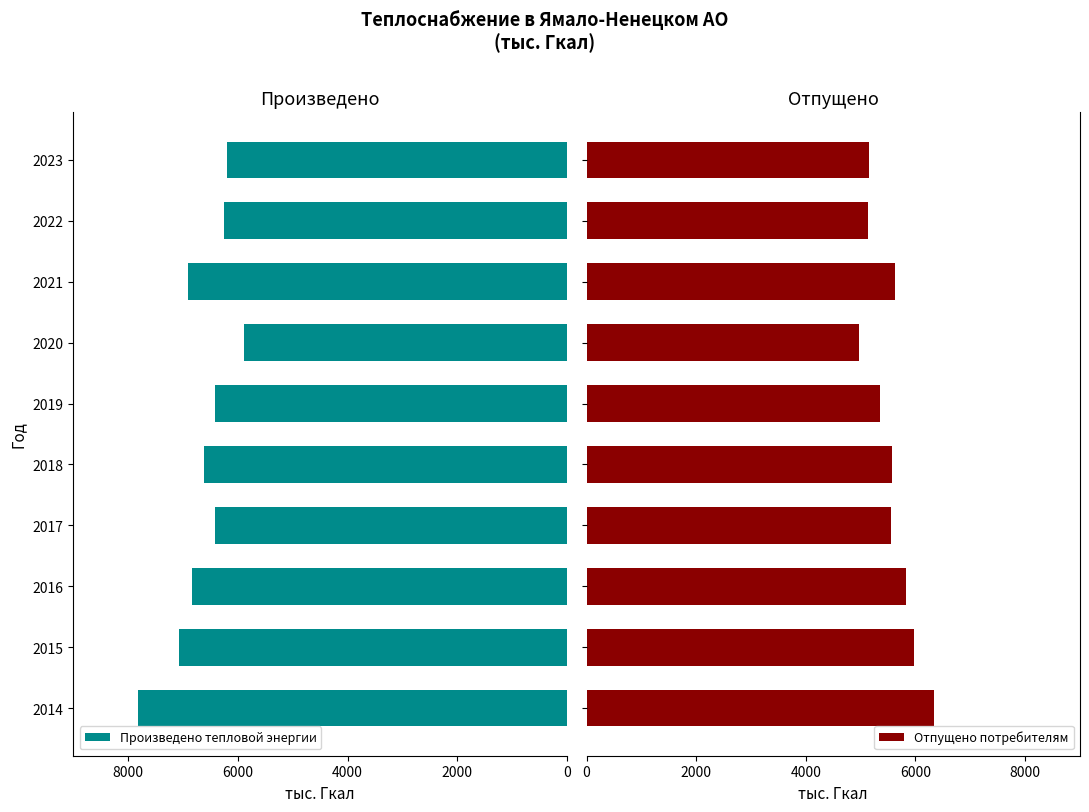

How many values in the Произведено тепловой энергии series are below 6613?

5